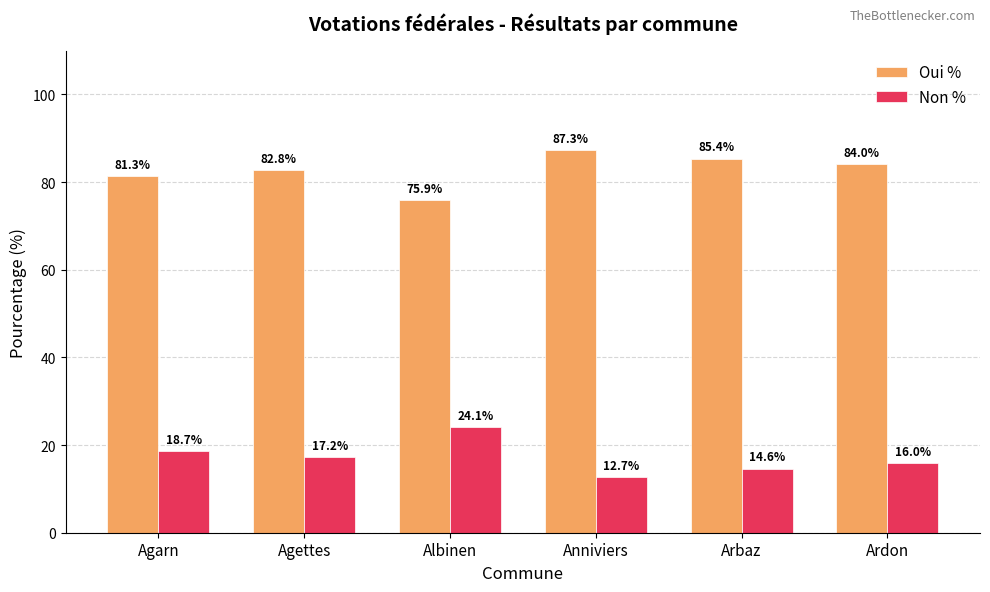

What is the spread (max minus min) of values at Agarn?

62.6